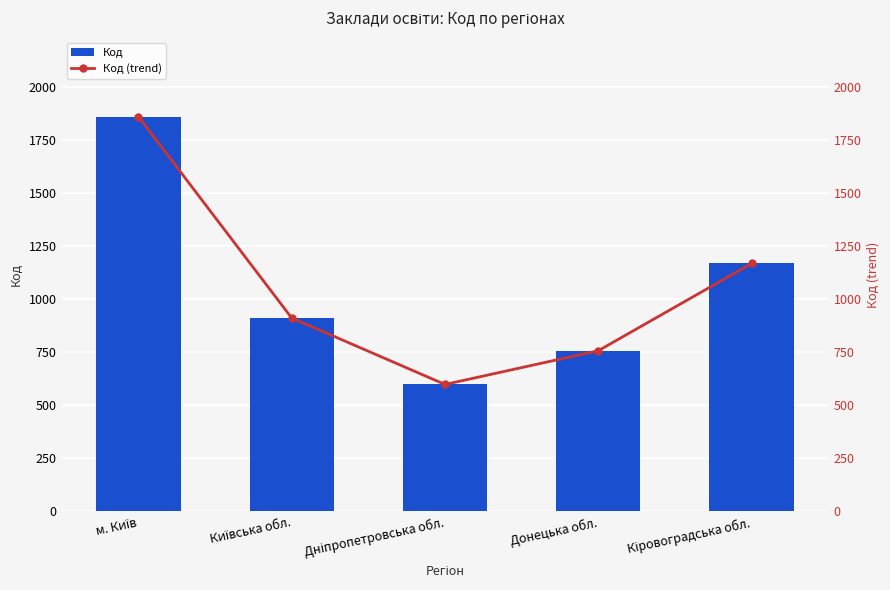

Is the value of Код at м. Київ greater than the value of Код (trend) at Дніпропетровська обл.?

Yes